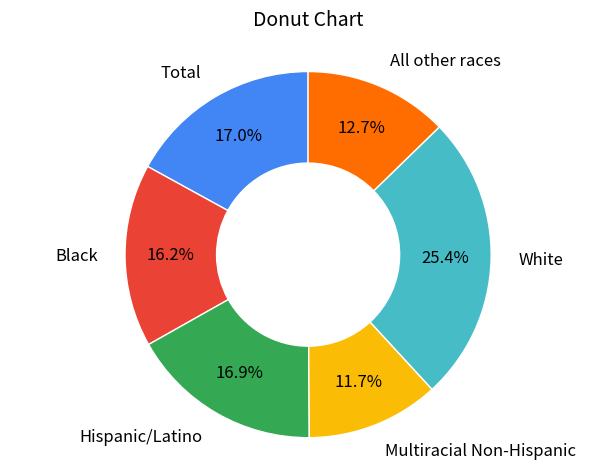

Is it true that Black is 16% of the pie?

True